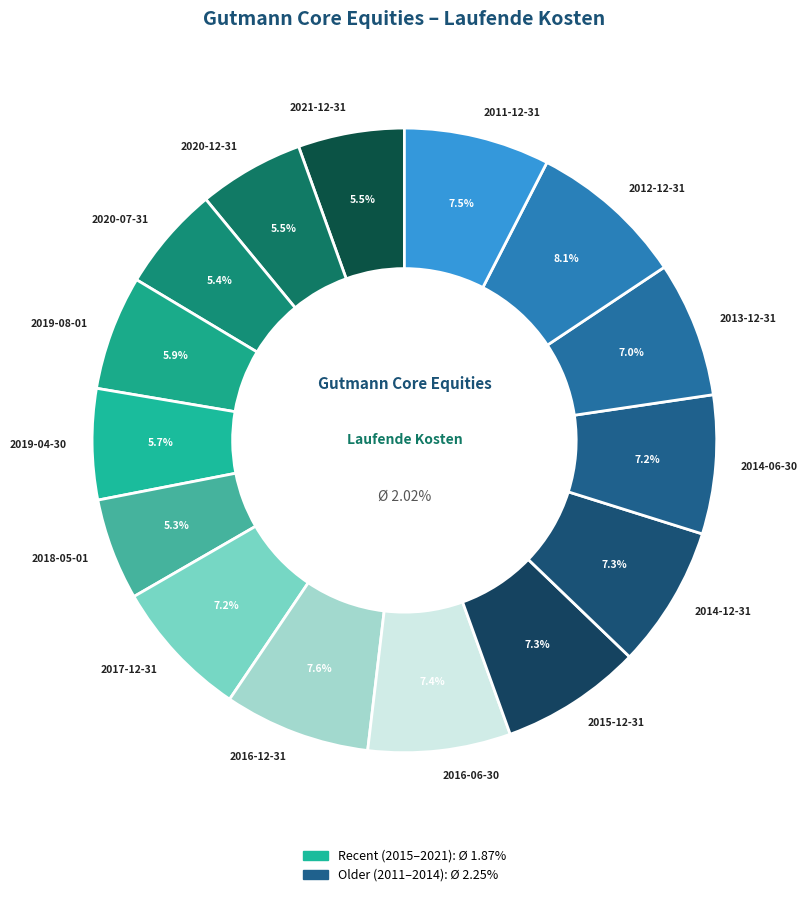

Count the number of slices in the pie.

15